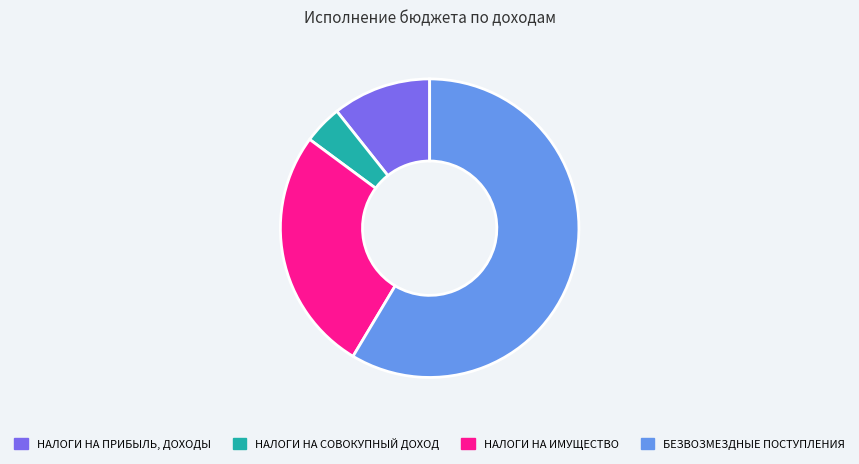

Is there a majority slice in this chart?

Yes